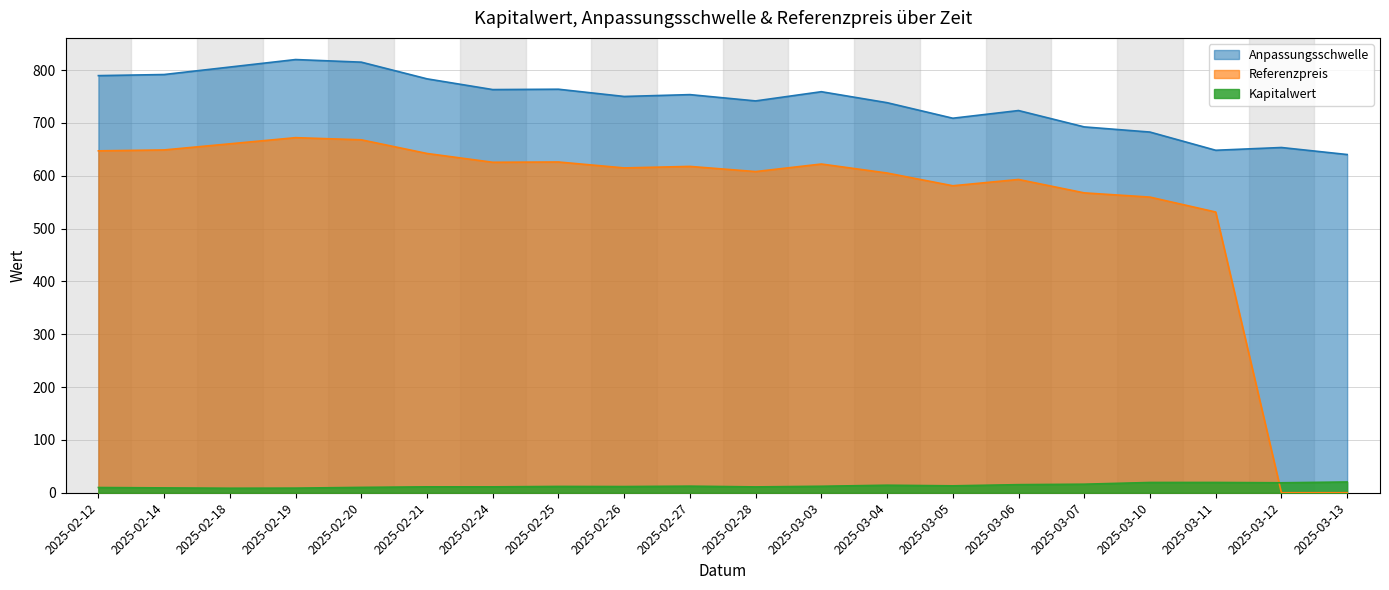

Where does the Referenzpreis series first go above 617?

2025-02-12